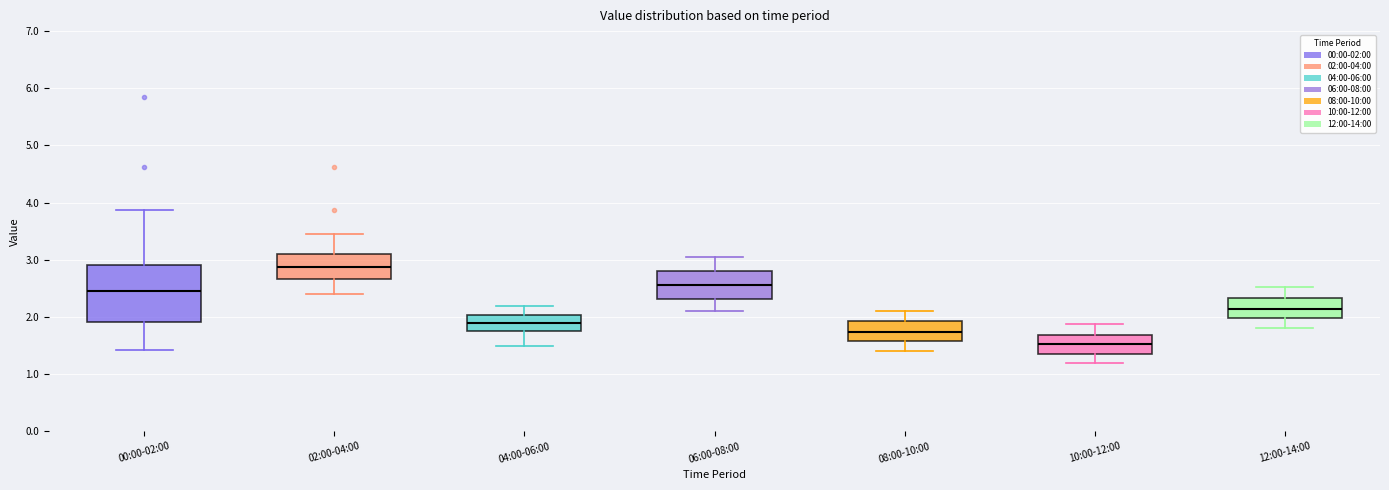

Reading left to right, read every box against the y-axis: the position of its median line, the range the box covers, and the ends of its whiskers. The values are not printed on the chart, so give them approximately, as read against the axis.

00:00-02:00: median 2.5, box 1.9 to 2.9, whiskers 1.4 to 3.9
02:00-04:00: median 2.9, box 2.7 to 3.1, whiskers 2.4 to 3.5
04:00-06:00: median 1.9, box 1.8 to 2.0, whiskers 1.5 to 2.2
06:00-08:00: median 2.6, box 2.3 to 2.8, whiskers 2.1 to 3.1
08:00-10:00: median 1.7, box 1.6 to 1.9, whiskers 1.4 to 2.1
10:00-12:00: median 1.5, box 1.4 to 1.7, whiskers 1.2 to 1.9
12:00-14:00: median 2.1, box 2.0 to 2.3, whiskers 1.8 to 2.5